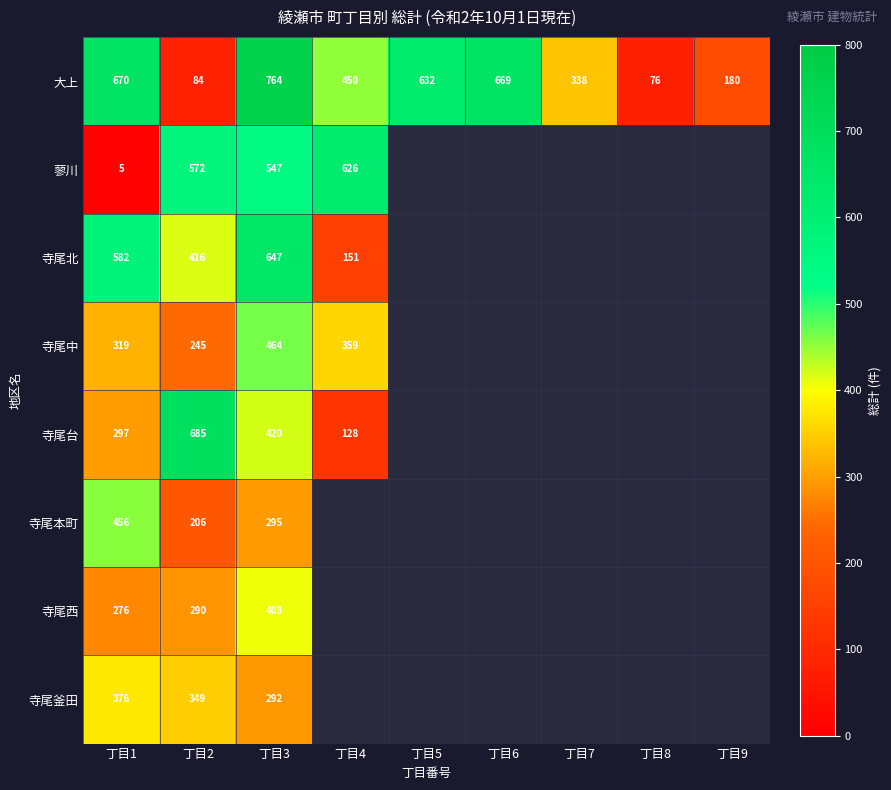

Is the value of 寺尾西 at 丁目2 greater than the value of 大上 at 丁目9?

Yes